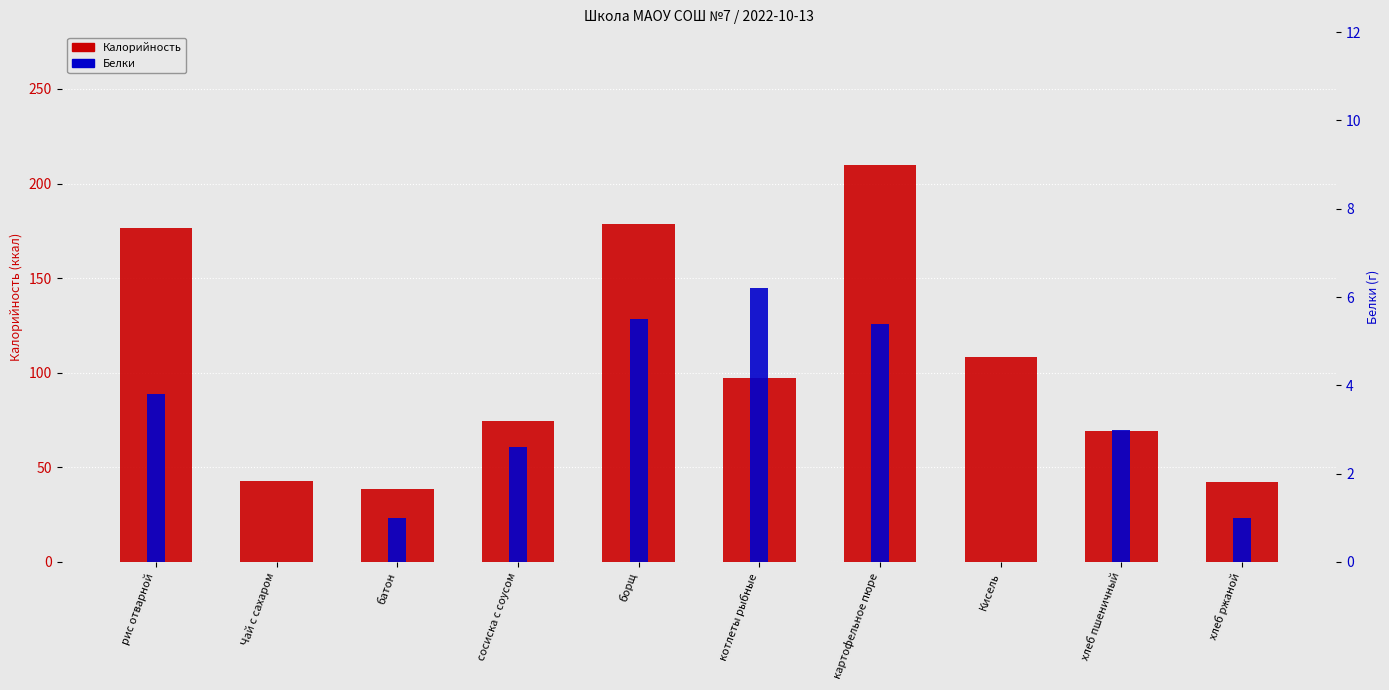

What is the difference between the maximum and minimum values in the Калорийность series?

171.4